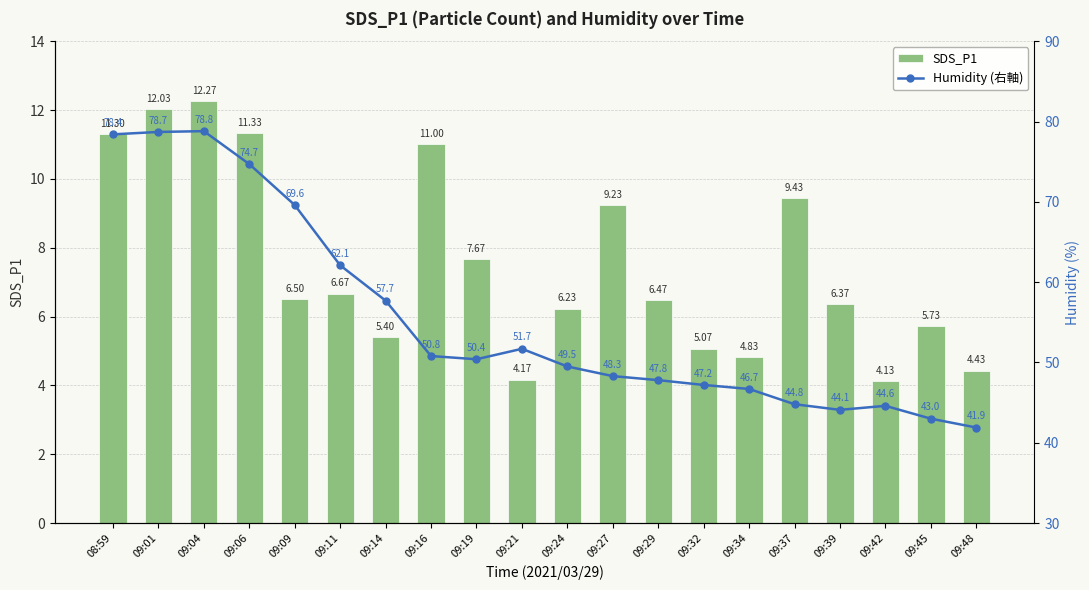

What is the average value of the Humidity (右軸) series?

55.5